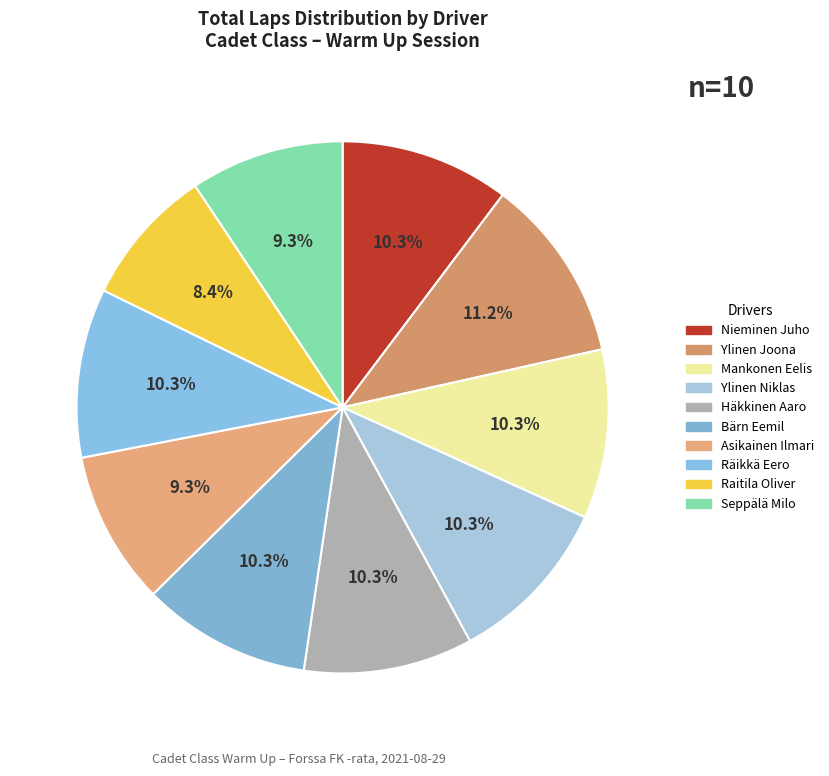

True or false: Raitila Oliver accounts for 8% of the total.

True